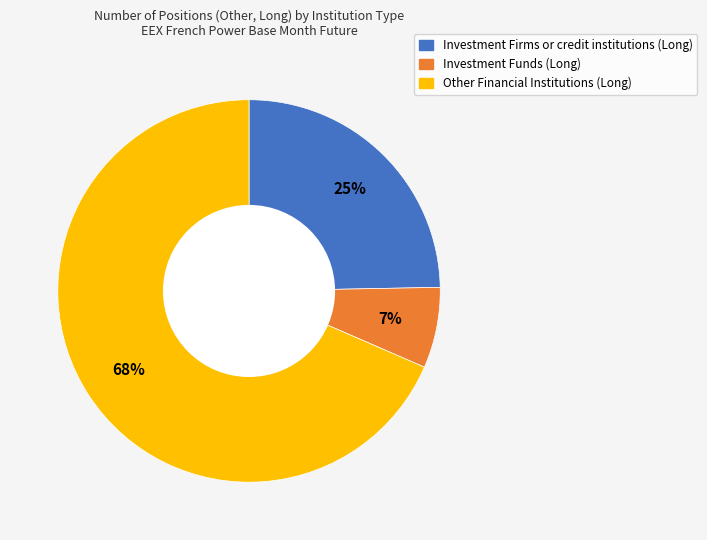

To the nearest percent, what is the average slice percentage?

33%